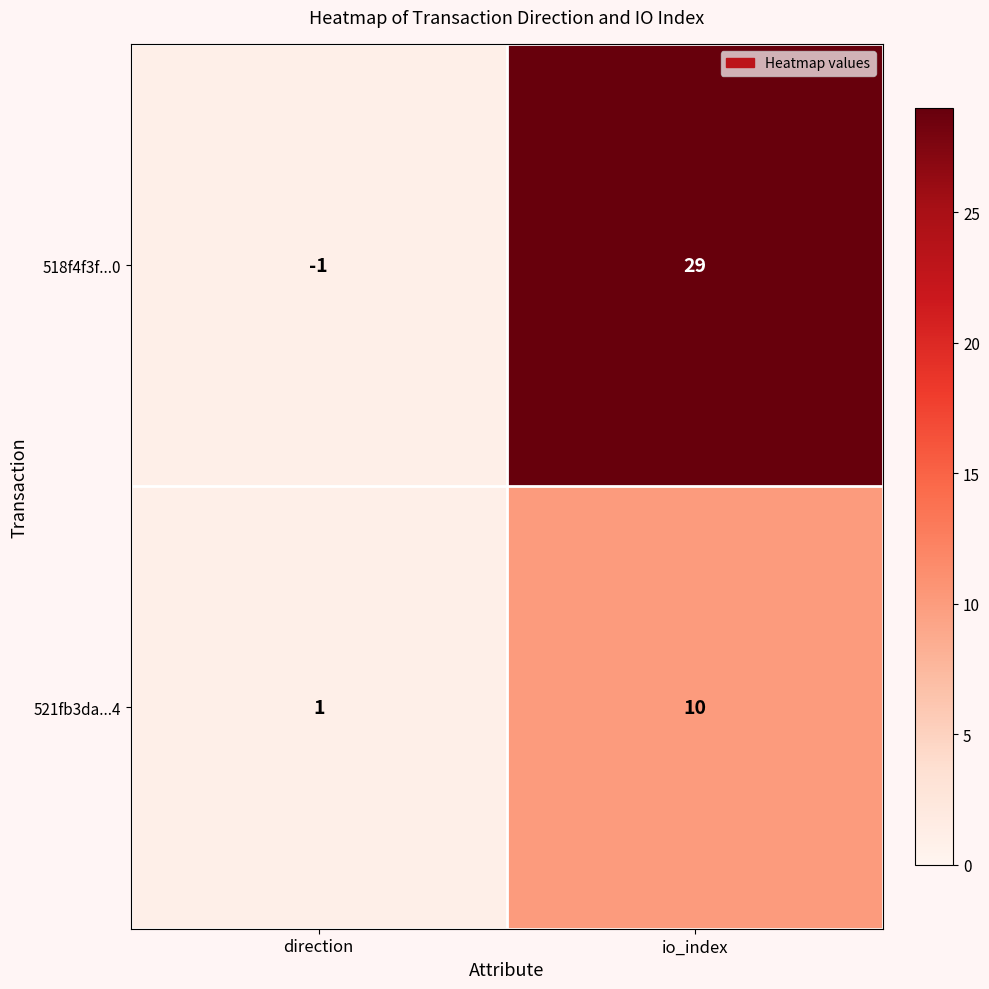

What is the highest value of the 518f4f3f...0 series?

29